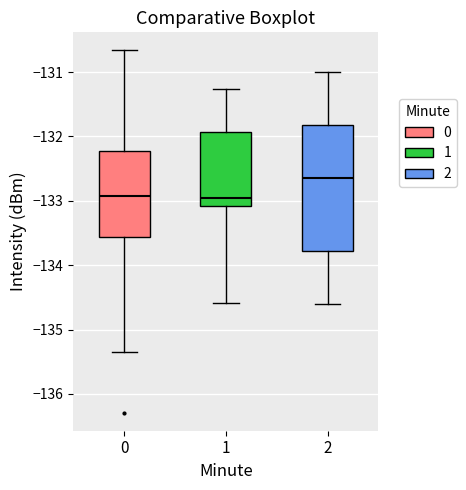

Reading left to right, transcribe this box plot: for each box, give where its median line is, the range the box spans, and where its two whiskers end, as read against the y-axis. The values are not printed on the chart, so give them approximately, as read against the axis.

0: median -132.9, box -133.6 to -132.2, whiskers -135.4 to -130.7
1: median -133.0, box -133.1 to -131.9, whiskers -134.6 to -131.3
2: median -132.6, box -133.8 to -131.8, whiskers -134.6 to -131.0